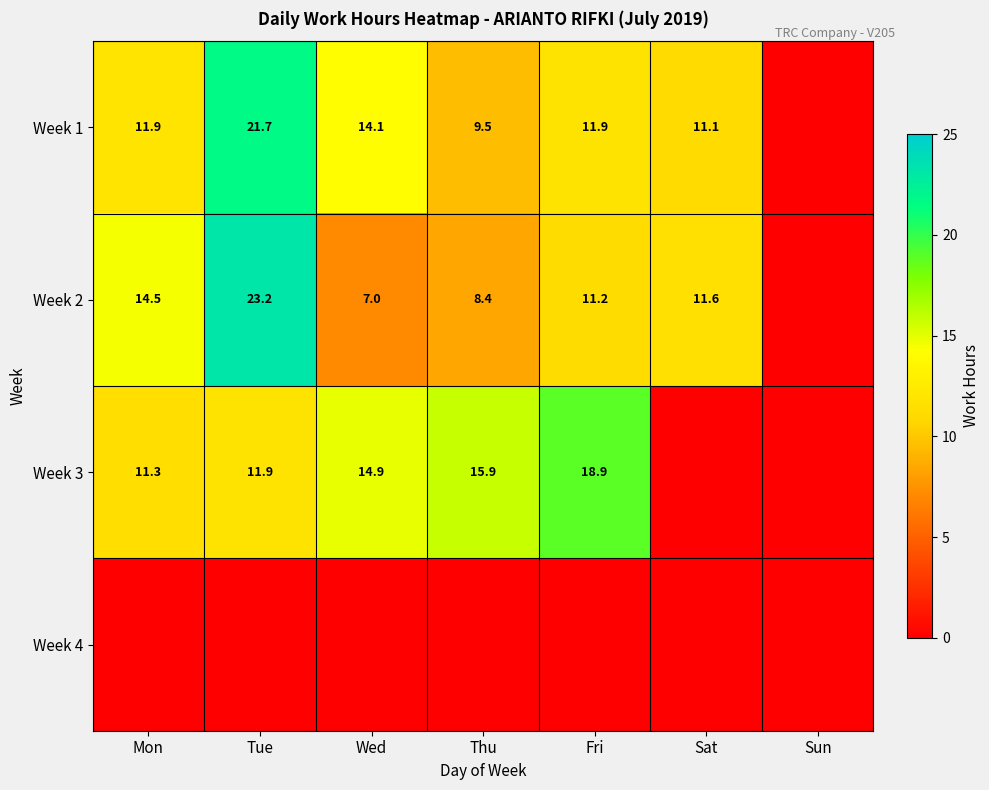

How many categories are shown in the chart?

7